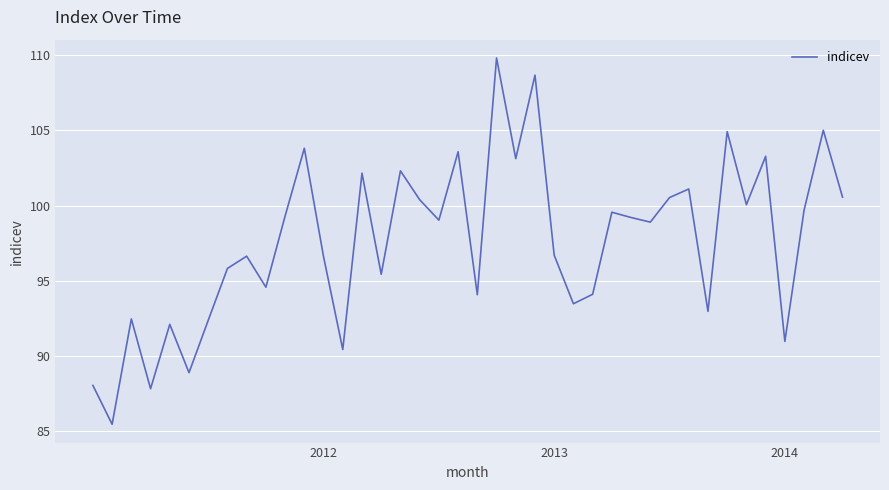

What is the difference between the maximum and minimum values?

24.3